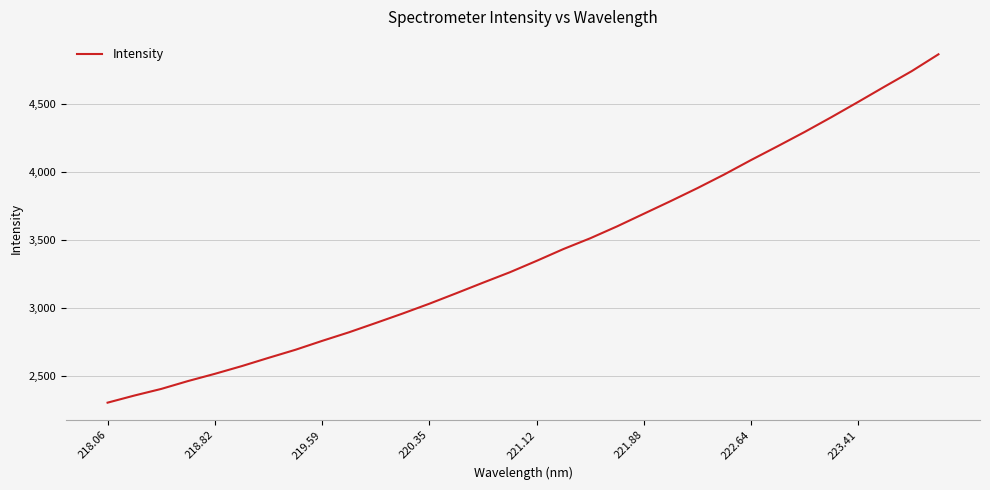

What is the smallest value displayed?

2302.8